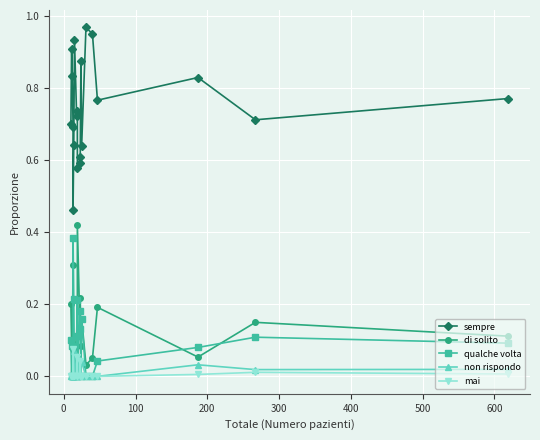

How many positive values does the di solito series have?

19